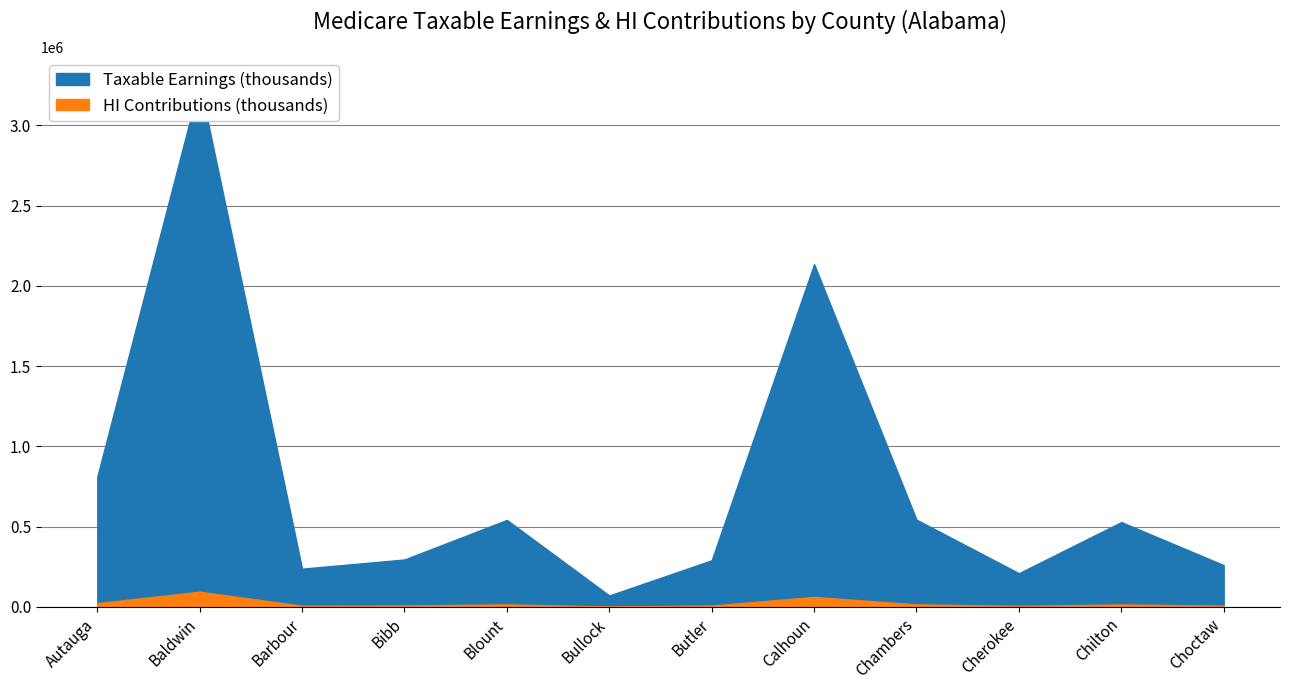

How many values in the Taxable Earnings (thousands) series are below 528396?

6